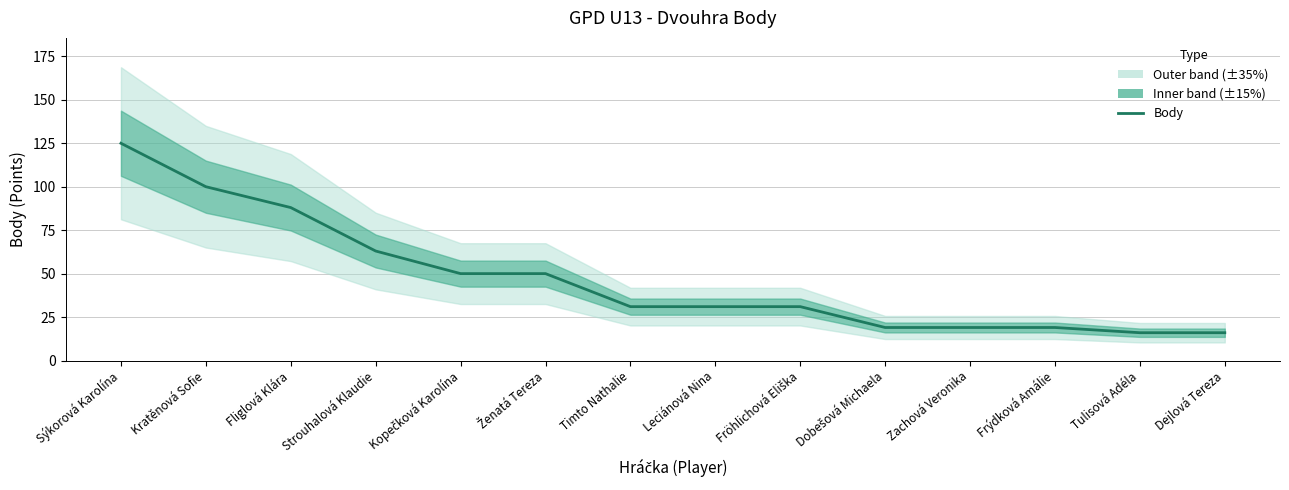

Reading left to right, transcribe all the data shown in this chart.

Sýkorová Karolína=125	Kratěnová Sofie=100	Fliglová Klára=88	Strouhalová Klaudie=63	Kopečková Karolína=50	Ženatá Tereza=50	Timto Nathalie=31	Leciánová Nina=31	Fröhlichová Eliška=31	Dobešová Michaela=19	Zachová Veronika=19	Frýdková Amálie=19	Tulisová Adéla=16	Dejlová Tereza=16